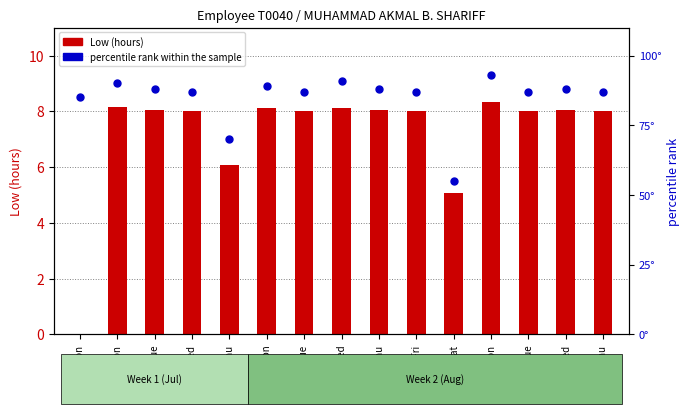

Is the value of percentile rank within the sample at 17-Mon greater than the value of Low (hours) at 28-Tue?

Yes